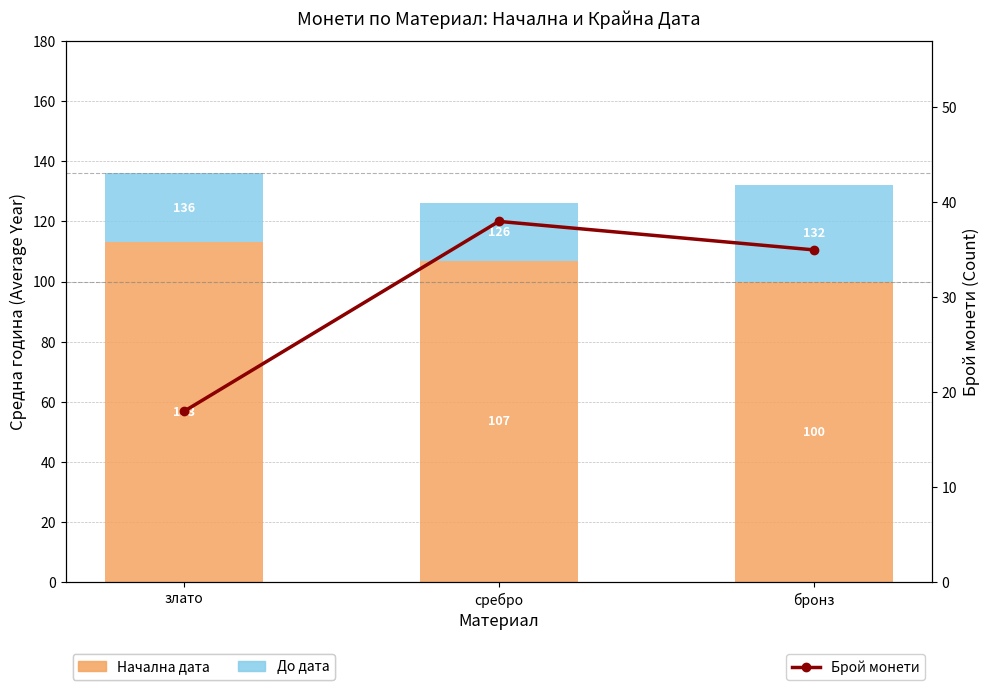

List the series in order of their peak value, lowest first.

До дата, Брой монети, Начална дата